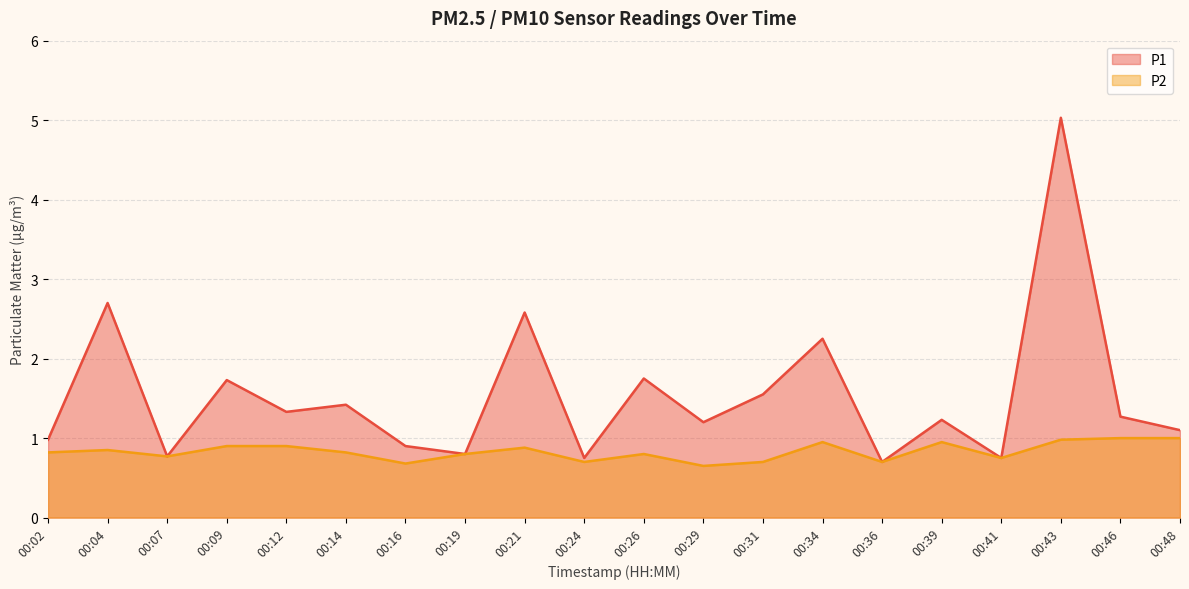

Which series changed the most between 00:04 and 00:48?

P1